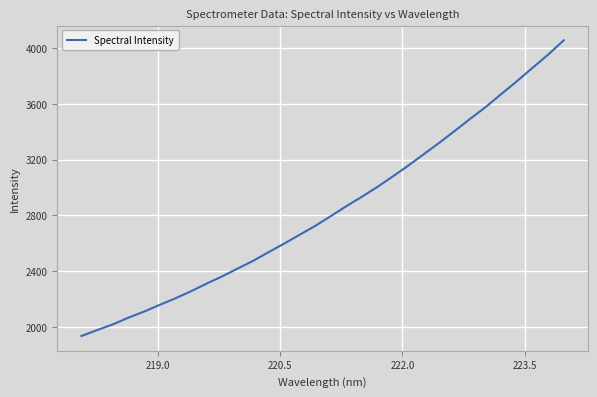

Is this an area chart (filled region under the line)?

No